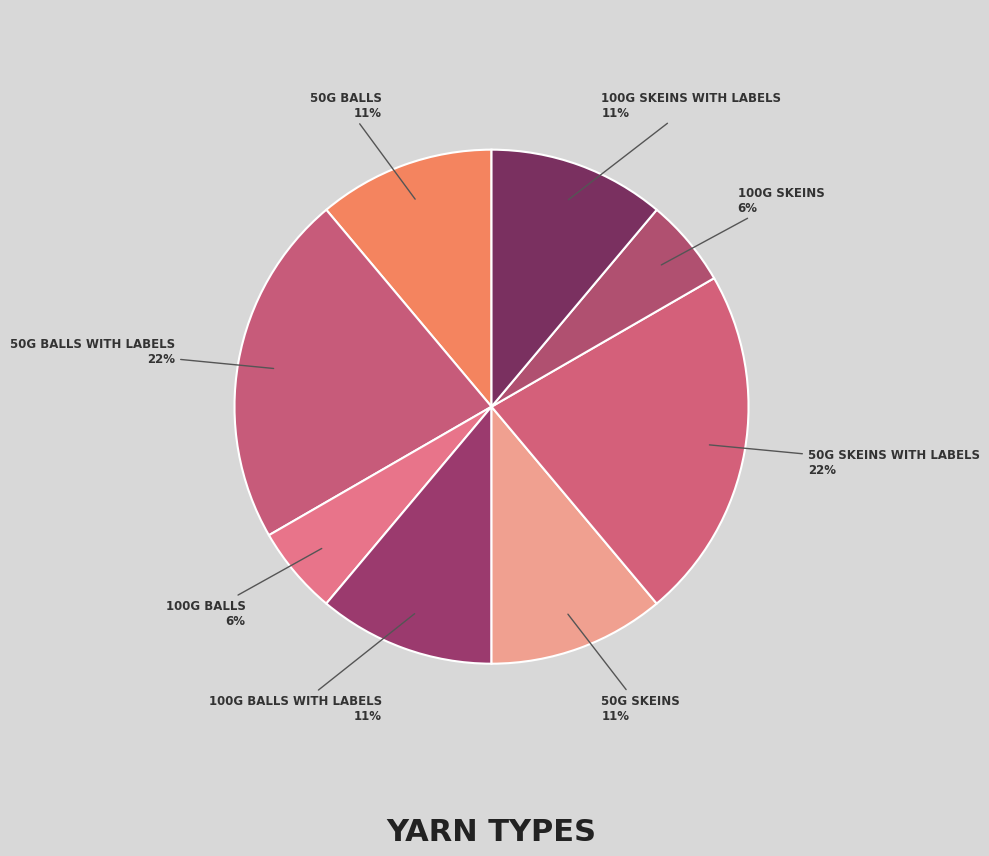

How many segments does this pie chart have?

8